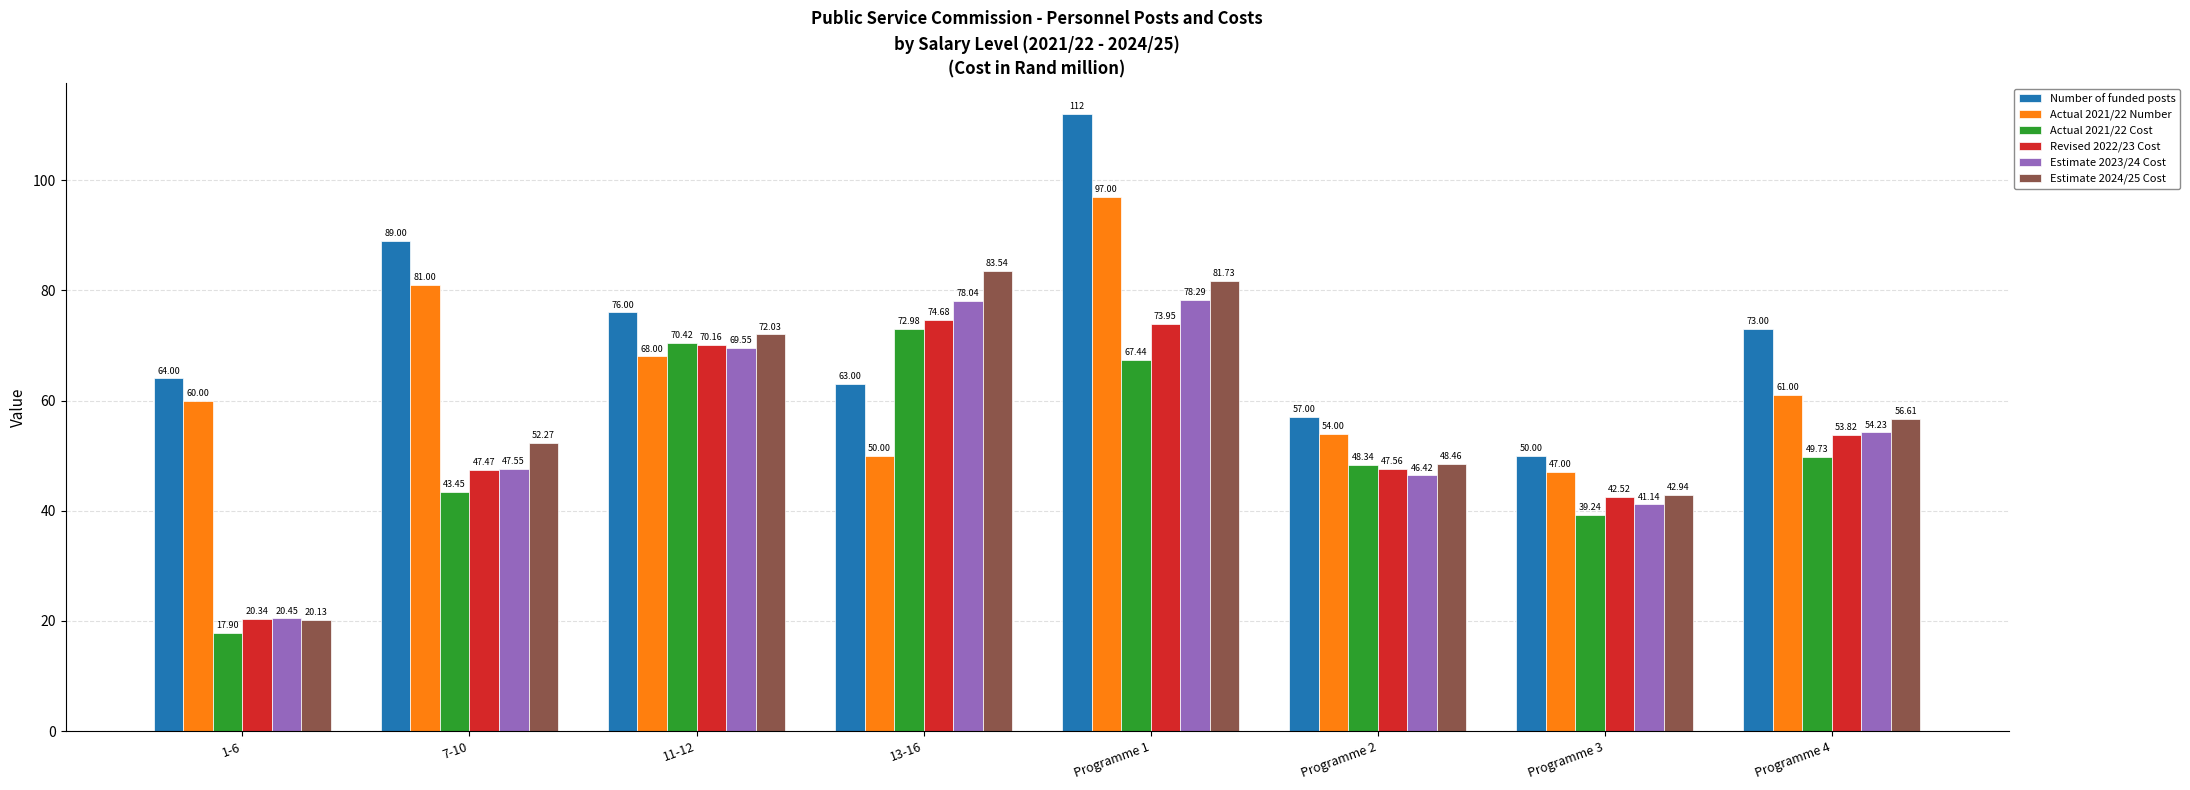

List the series in order of their peak value, lowest first.

Actual 2021/22 Cost, Revised 2022/23 Cost, Estimate 2023/24 Cost, Estimate 2024/25 Cost, Actual 2021/22 Number, Number of funded posts